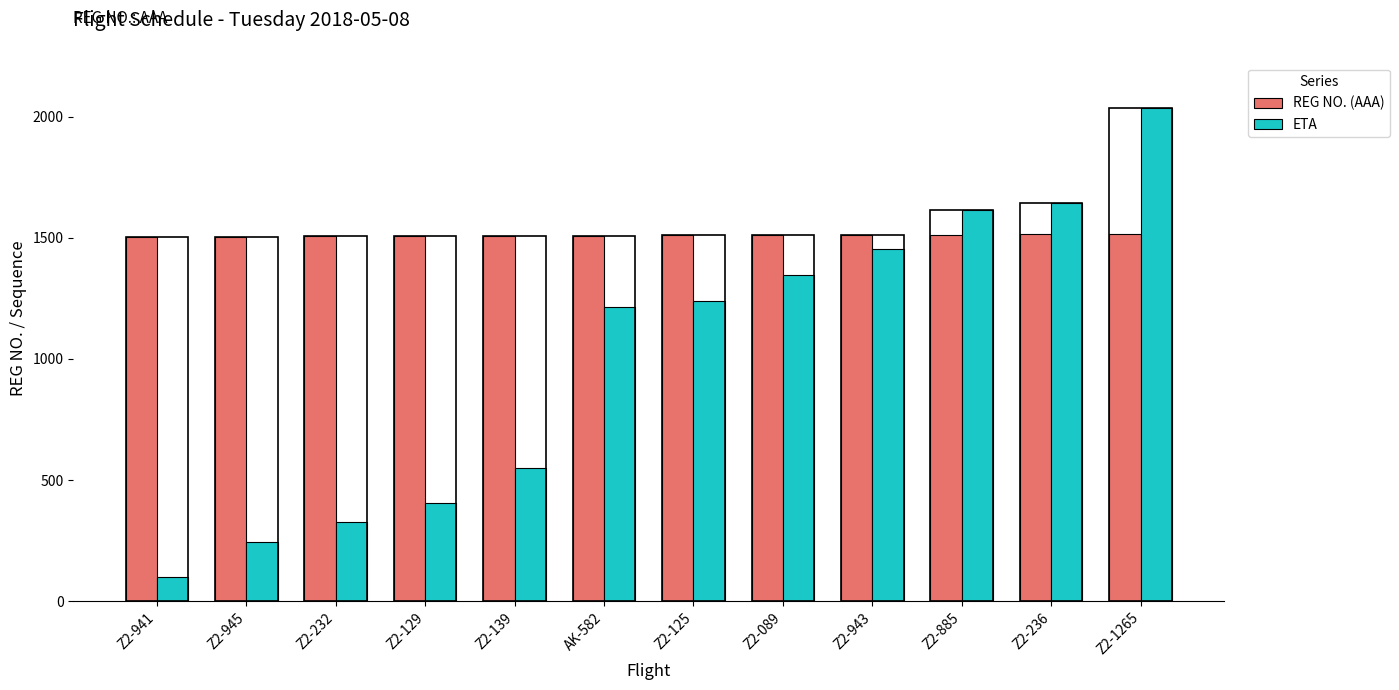

Where is ETA nearest to the value 1067?

AK-582